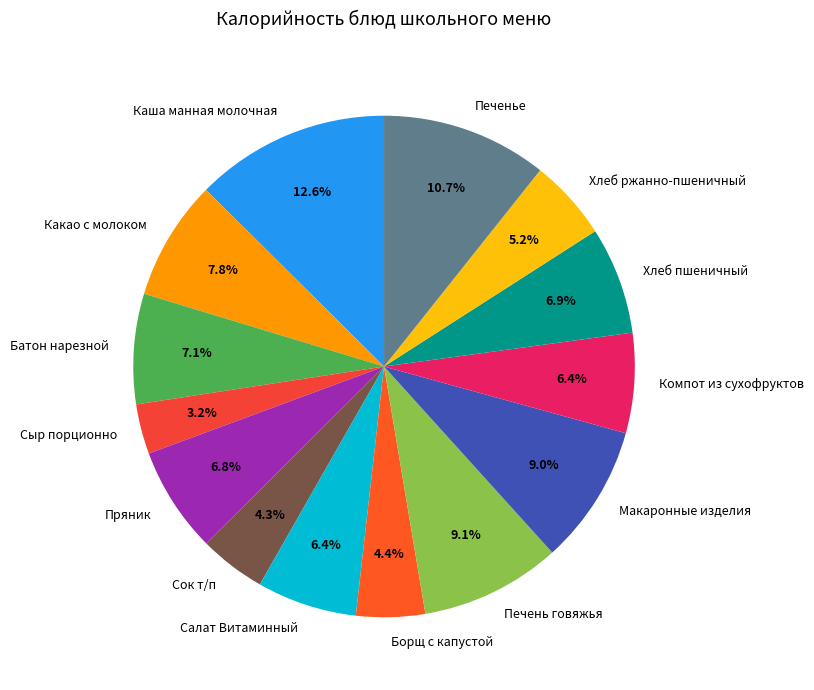

Which has a higher value, Салат Витаминный or Печень говяжья?

Печень говяжья